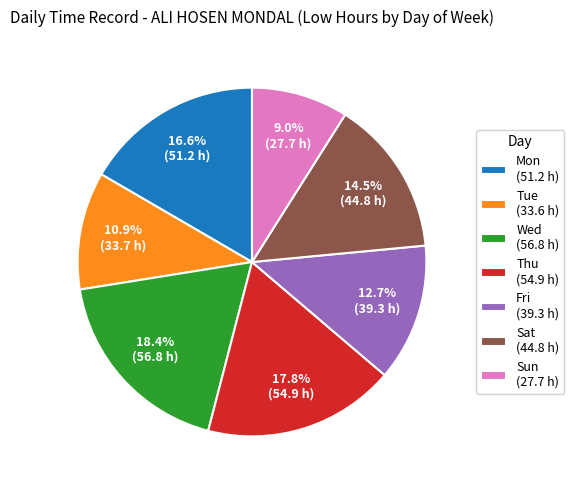

Is the sum of Fri and Sun greater than half?

No